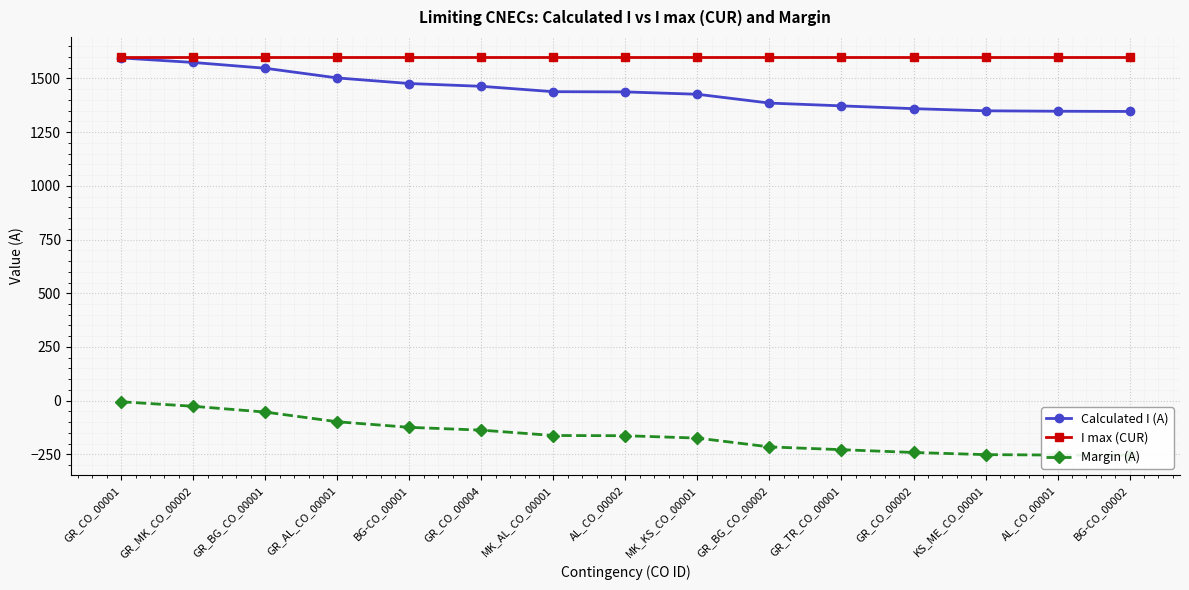

True or false: Margin (A) has more than 1 points higher than both neighbors.

False